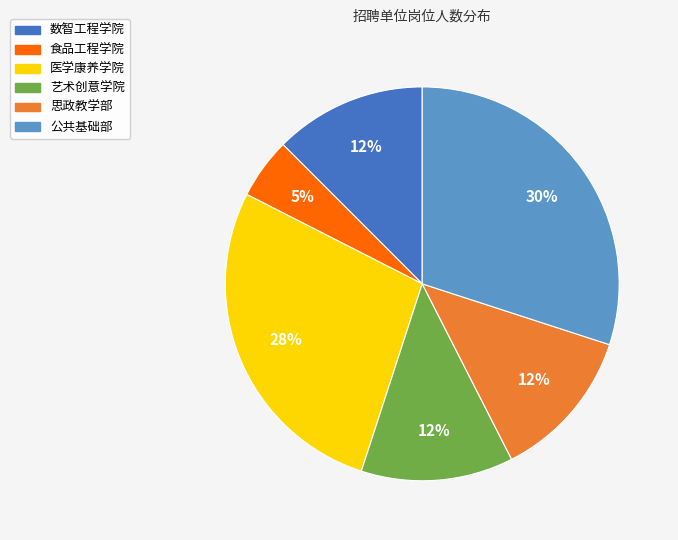

How many slices are in this pie chart?

6